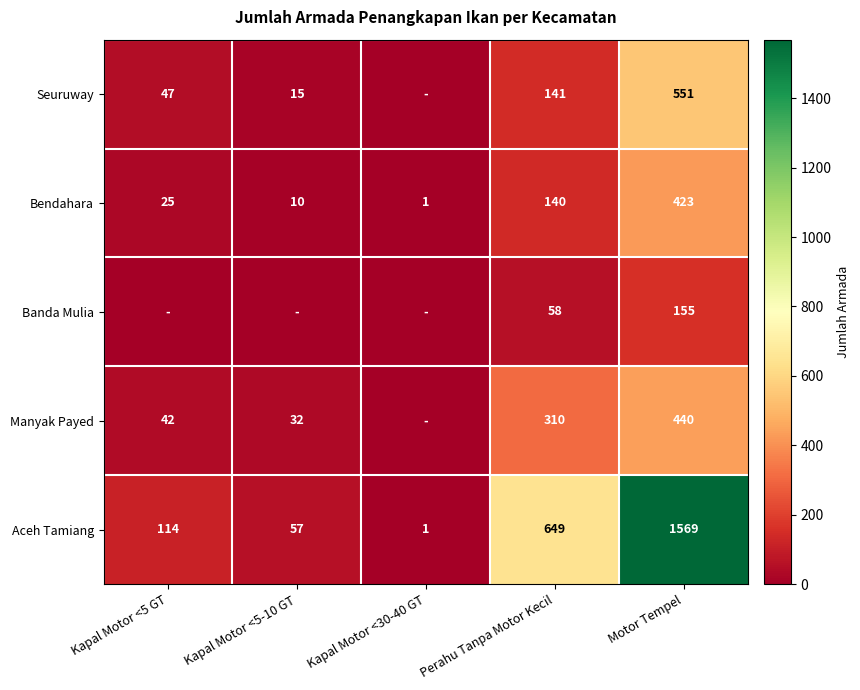

How many categories are shown in the chart?

5